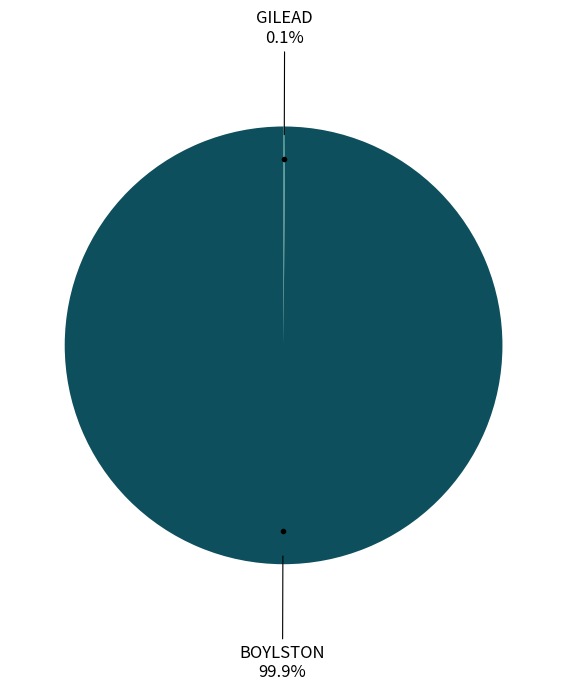

Does any single category account for the majority?

Yes